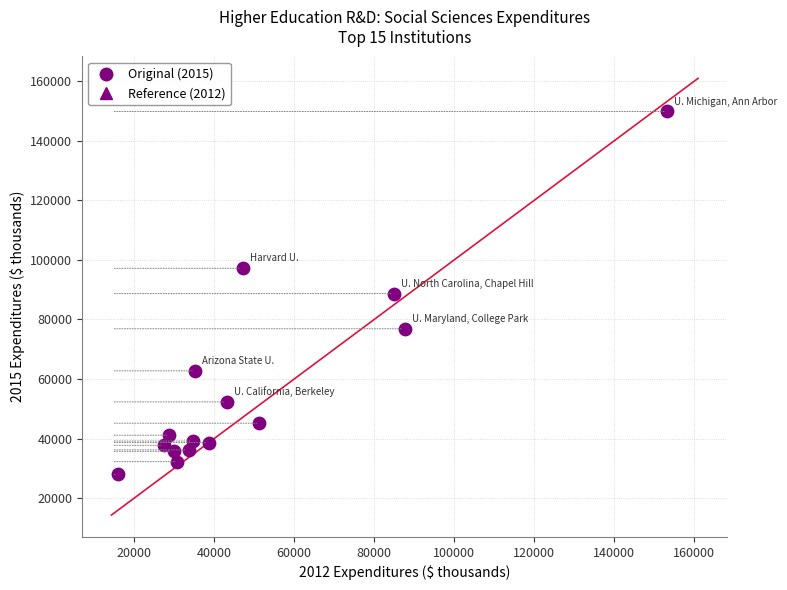

What is the range of Y values (max minus min)?

121864